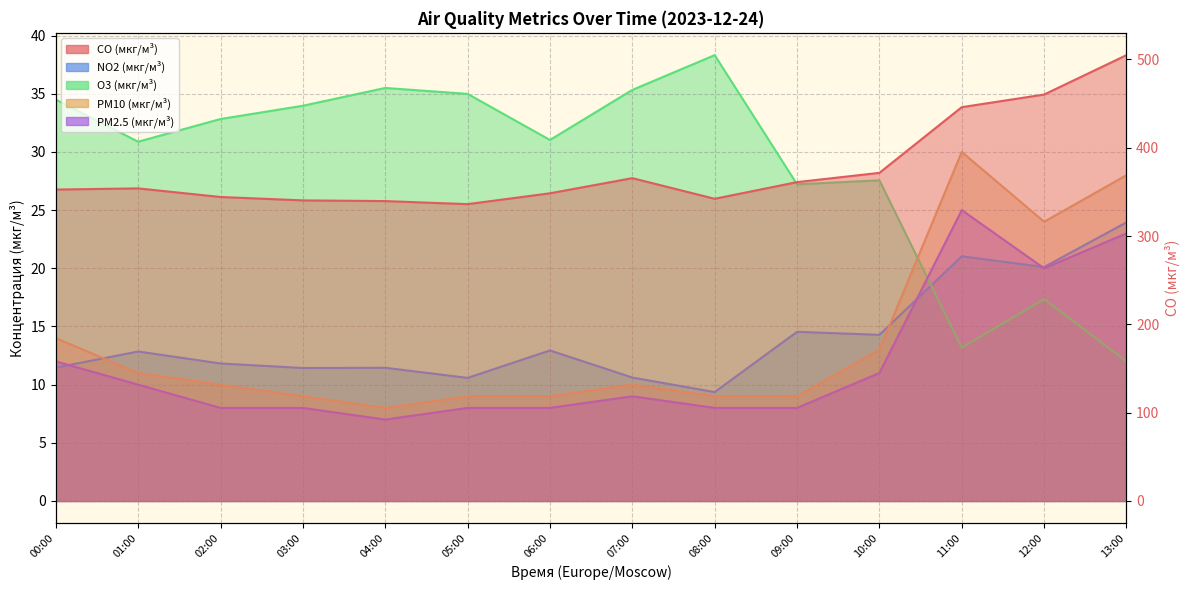

What is the difference between the highest and lowest values at 01:00?

343.9